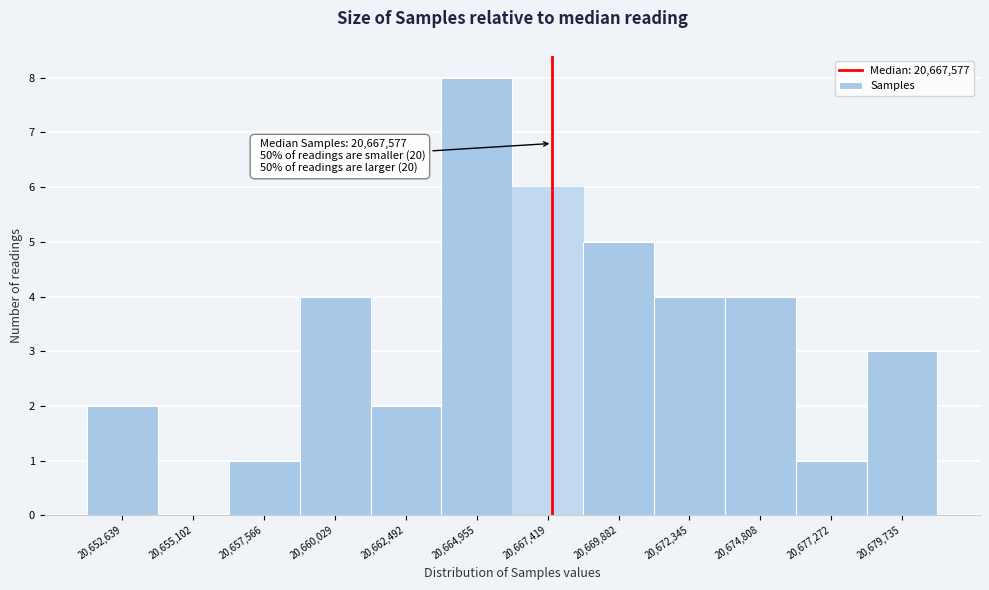

Over which range of the x-axis is the bar tallest?

20663500 to 20666000